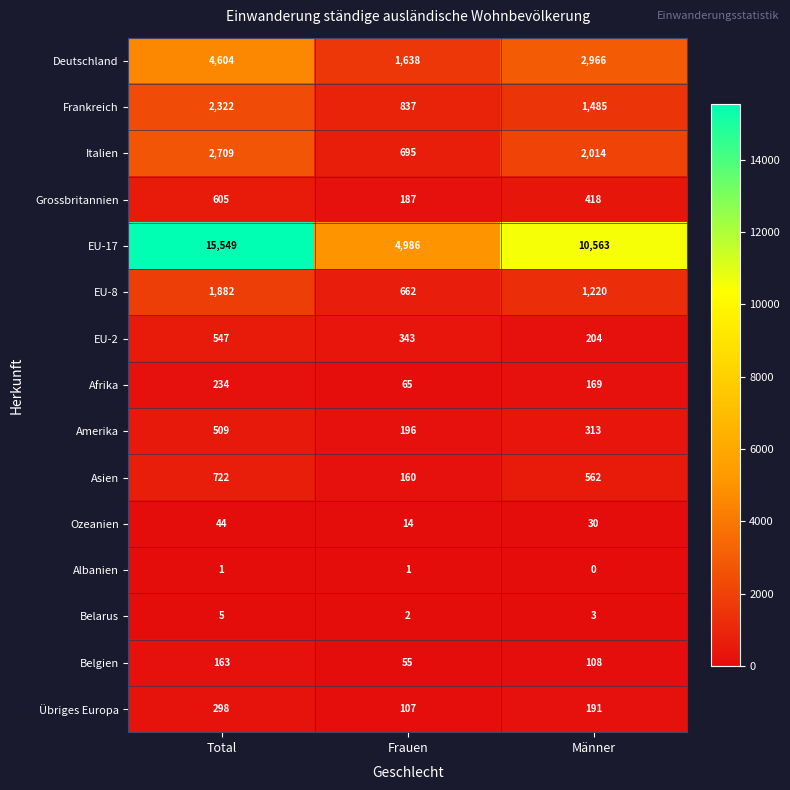

Which category has the lowest value across all series?

Männer